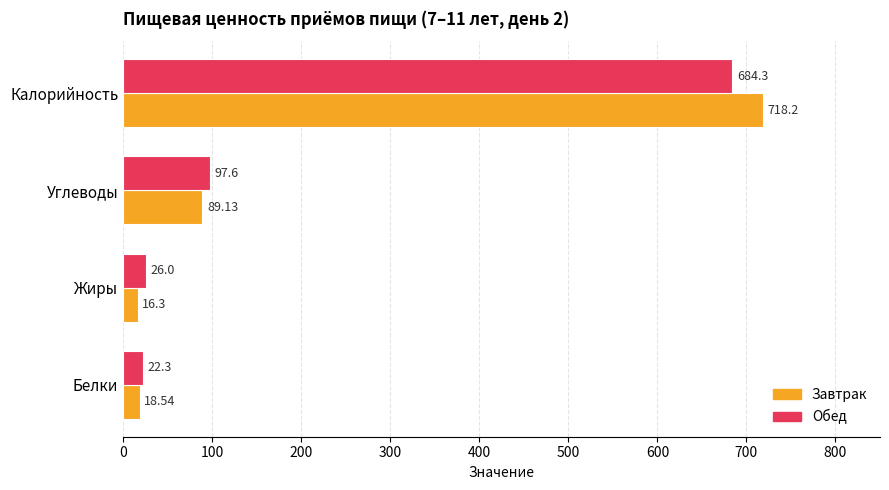

Which series has the largest total across all categories?

Завтрак